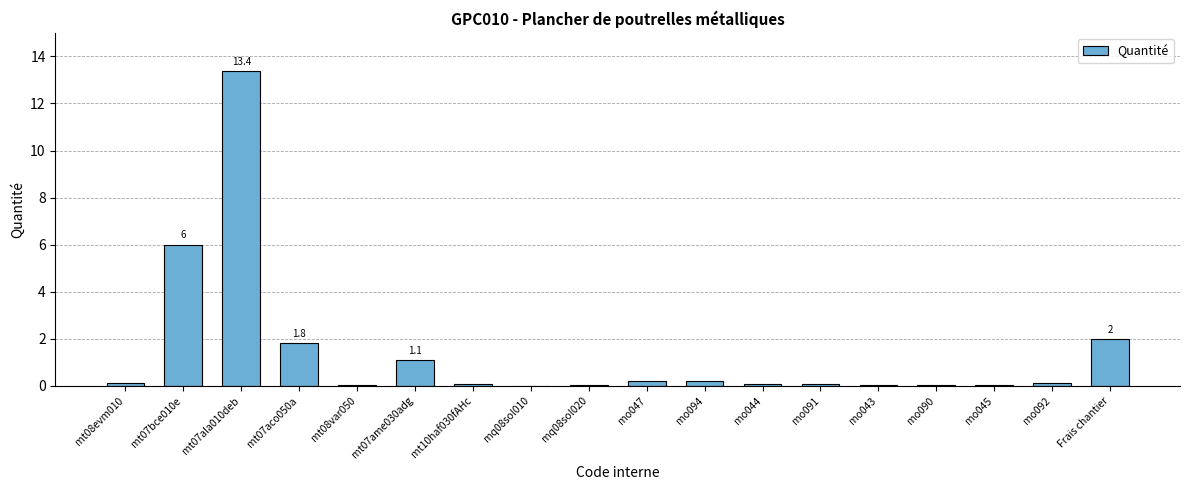

How many series are shown in this chart?

1